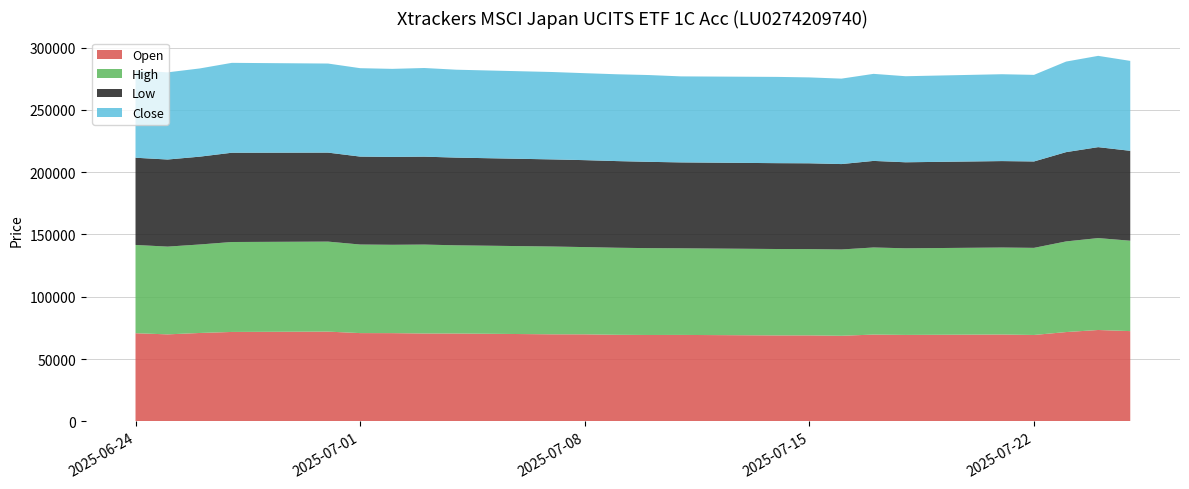

Reading left to right, transcribe all the data shown in this chart.

Open: 70796	69872	70990	71814	72082	70894	70863	70574	70556	69915	69894	69524	69375	69431	69035	69054	68743	69707	69429	69762	69389	71724	73385	72485
High: 70816	70406	70990	72159	72206	71062	70878	71338	70758	70430	70000	69844	69673	69495	69317	69238	69244	69877	69493	69779	69890	72722	73735	72524
Low: 69959	69872	70454	71610	71395	70541	70488	70536	70361	69889	69752	69518	69237	68909	68874	68823	68510	69445	69014	69350	69310	71626	72953	72118
Close: 69974	69929	70770	72114	71464	70928	70650	71120	70519	70108	69767	69656	69632	69010	69207	68908	68543	69842	69033	69686	69466	72649	73236	72148